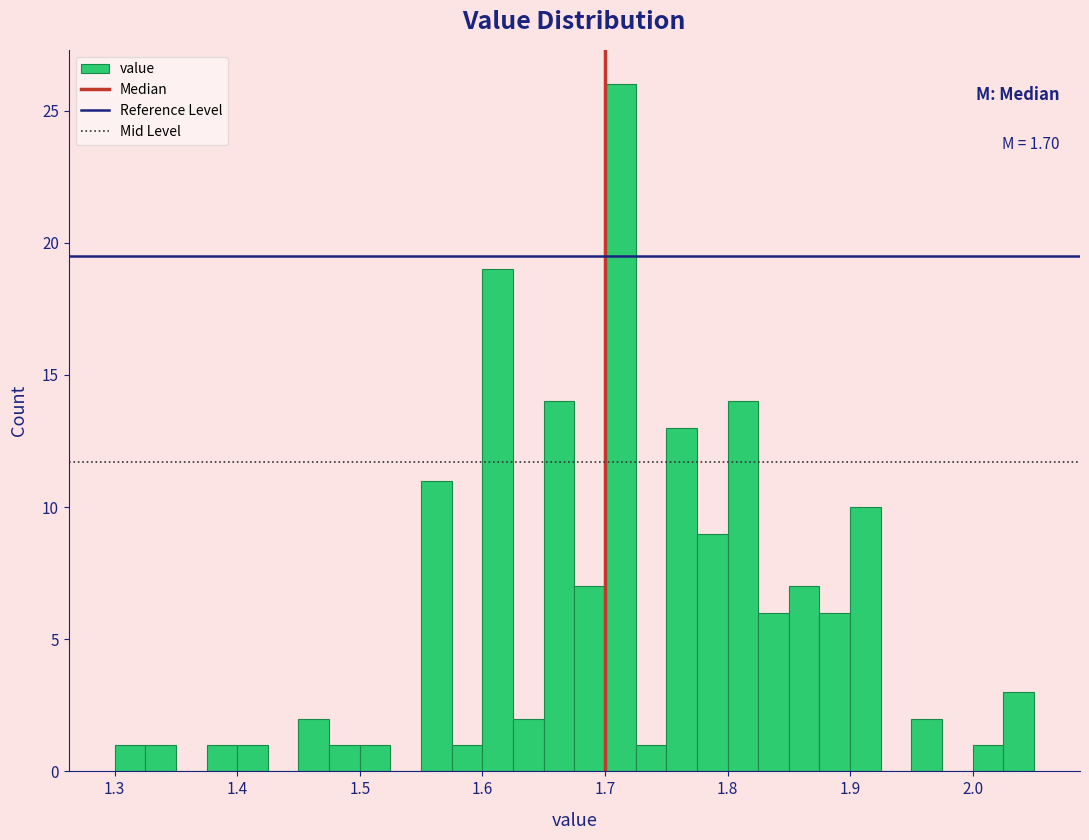

Read against the x-axis, roughly where is the centre of the tallest bar?

1.71